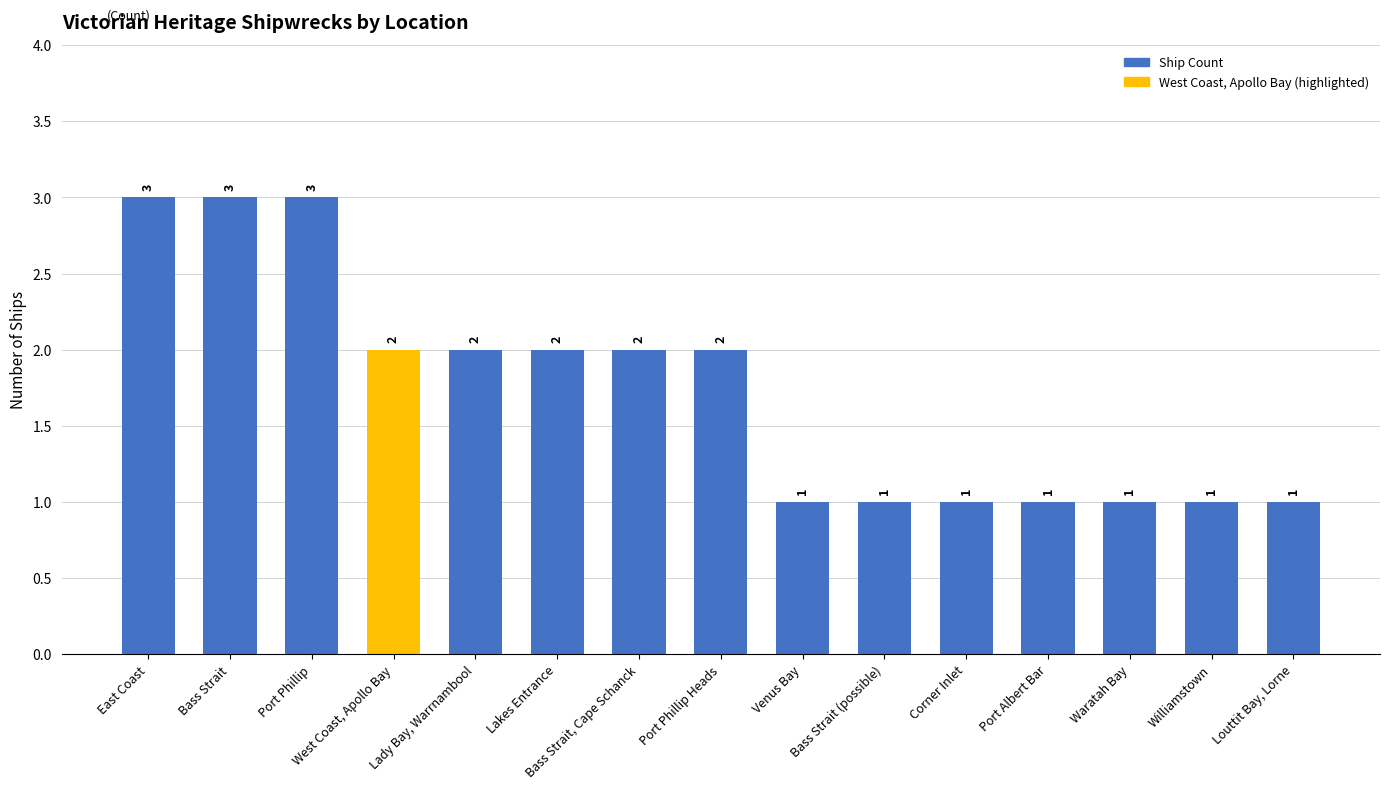

What position from the right is East Coast?

15